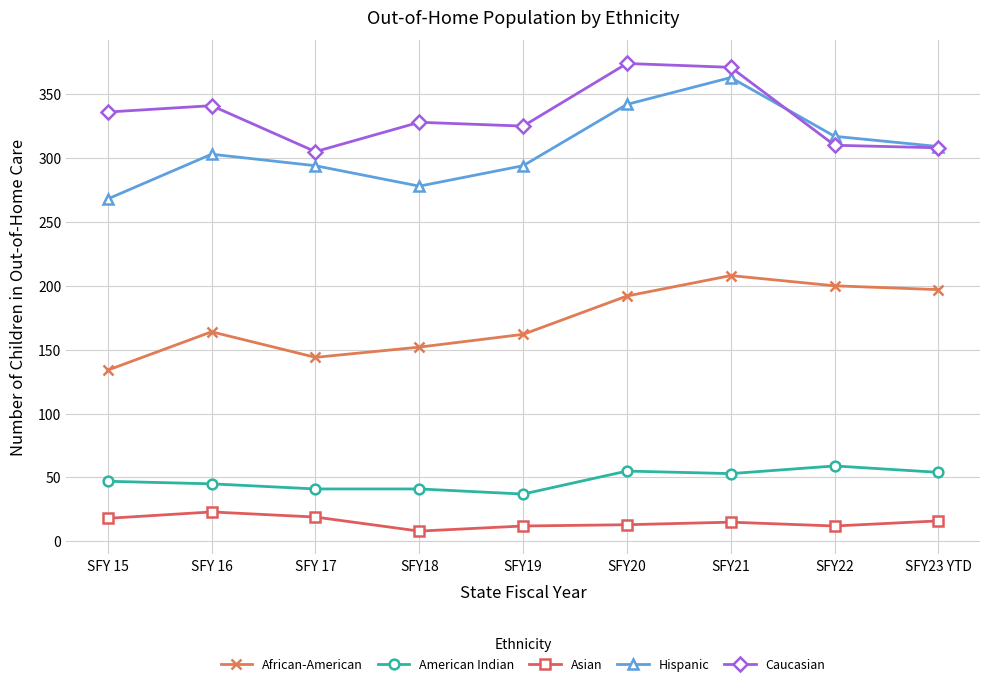

Between SFY18 and SFY21, which series saw the biggest shift?

Hispanic